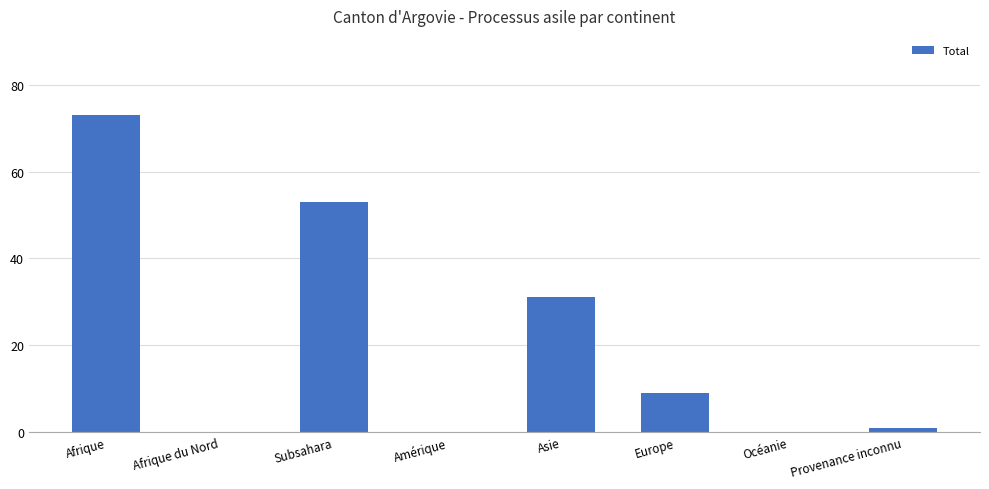

The value at Amérique is 0. True or false?

True